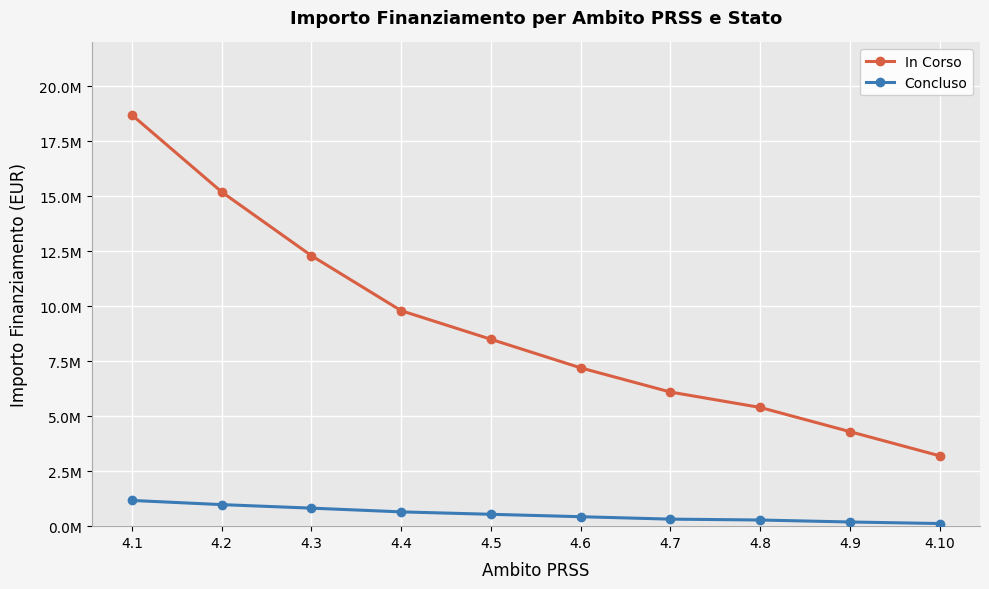

Is it true that In Corso equals 4971723 at 4.10?

False